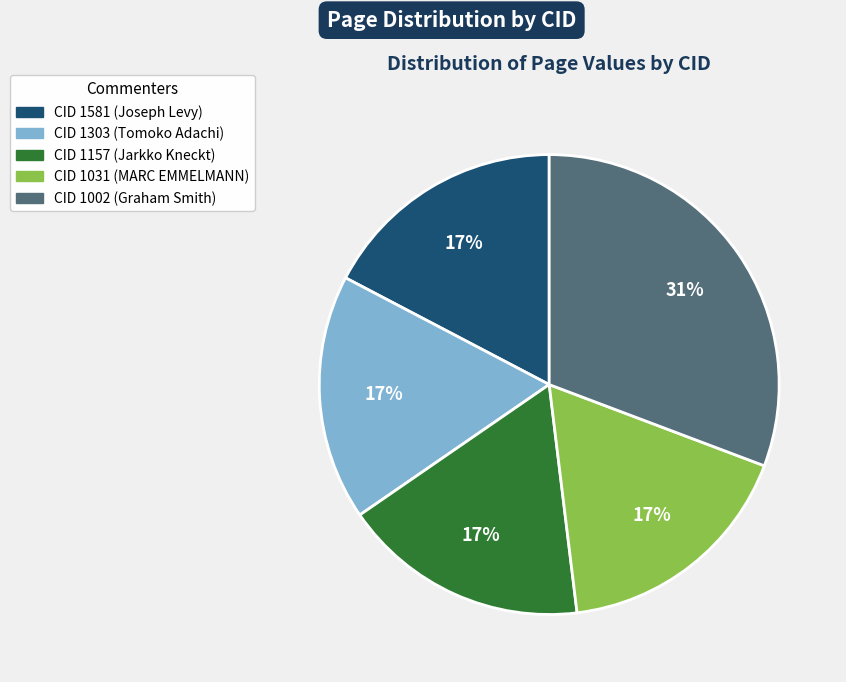

Count the number of slices in the pie.

5